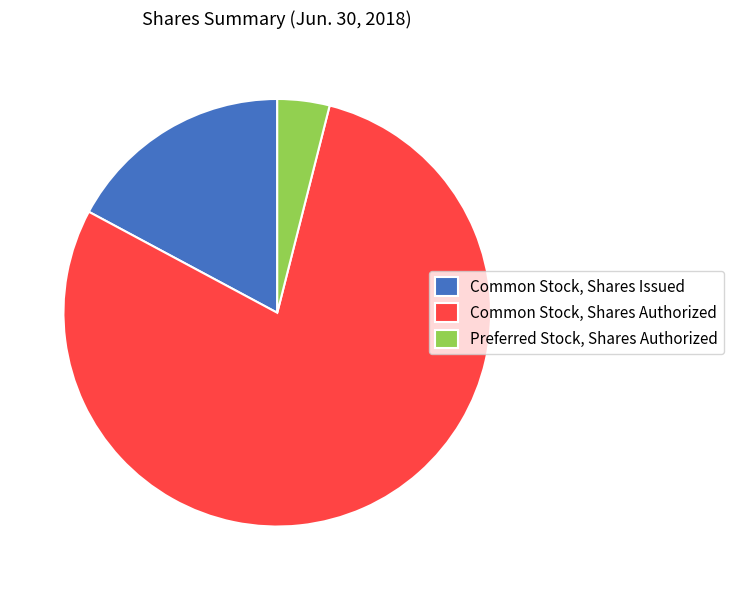

Is it true that Common Stock, Shares Authorized is 72% of the pie?

False